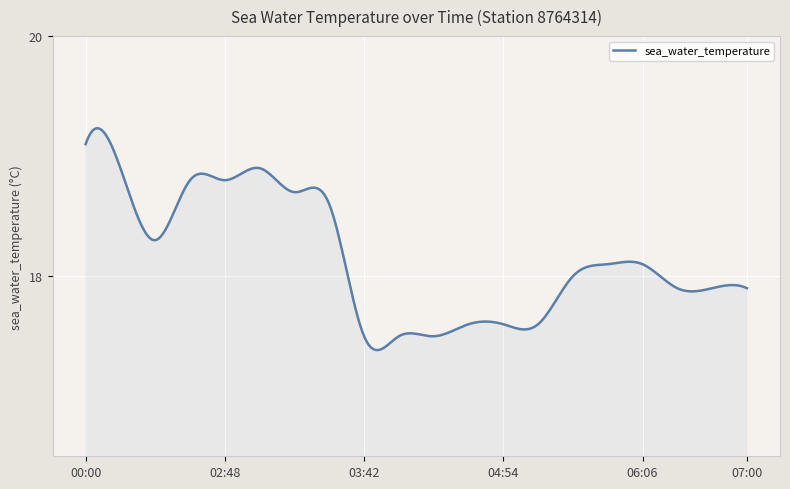

Does the chart display data point markers on the line(s)?

No